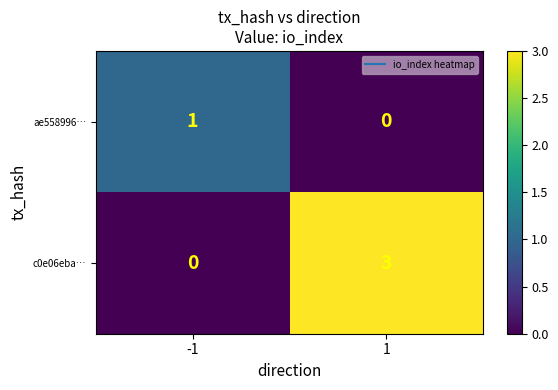

Between -1 and 1, which series saw the biggest shift?

c0e06eba…